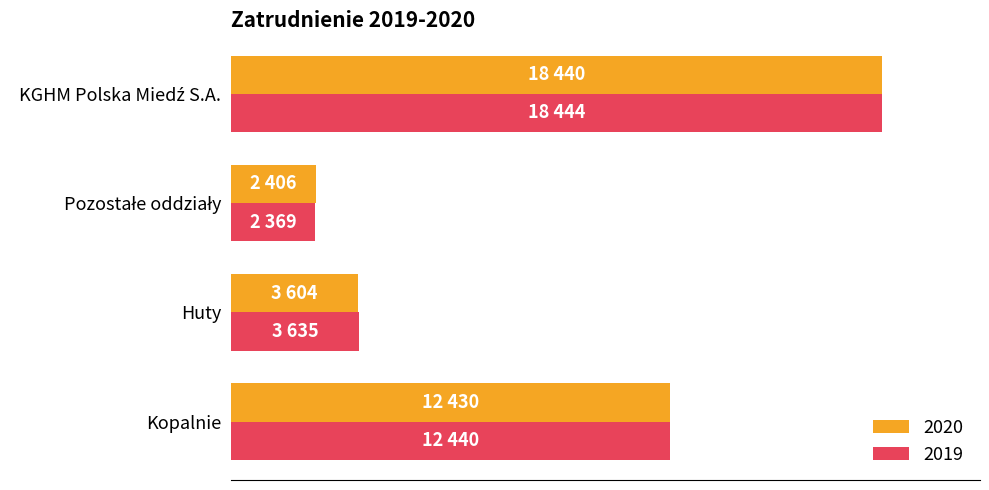

What are all the series names shown in the legend?

2020, 2019